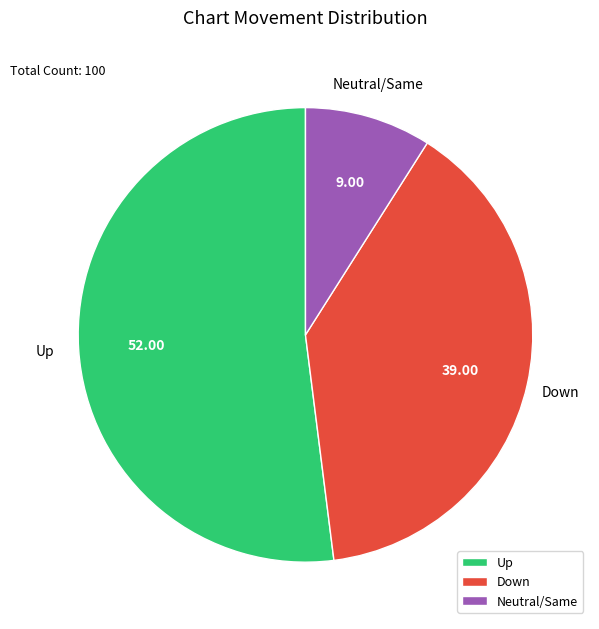

Which category has the smallest portion of the pie?

Neutral/Same